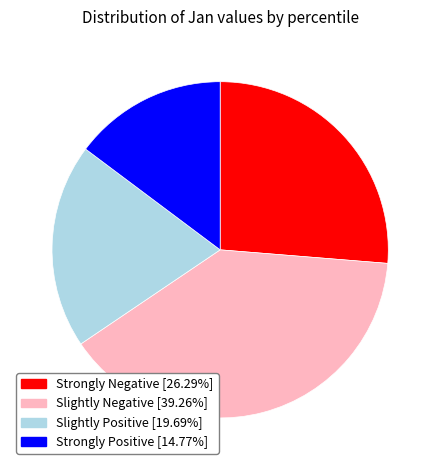

Is there a majority slice in this chart?

No